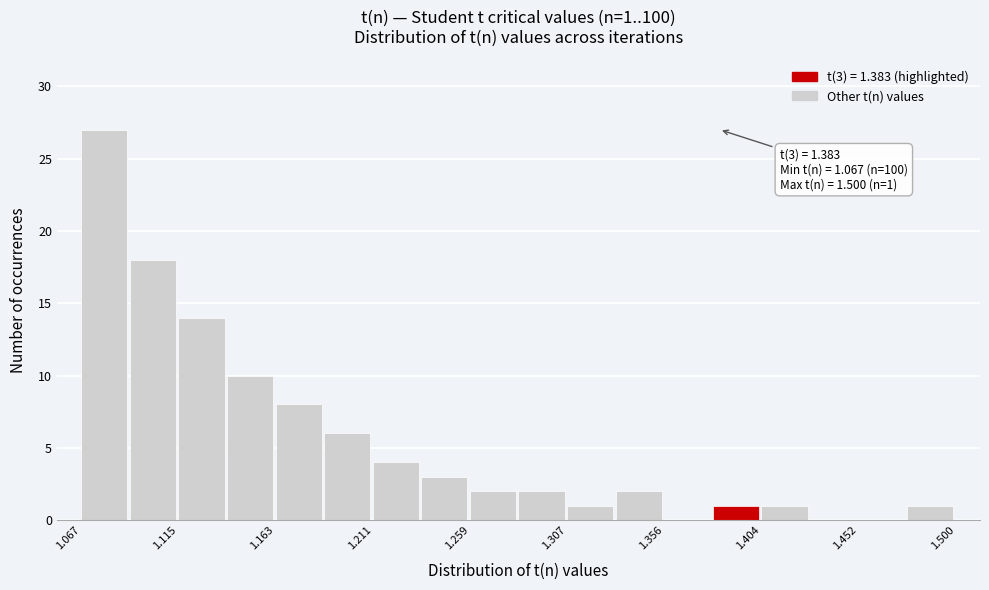

Over which range of the x-axis is the bar tallest?

1.065 to 1.090